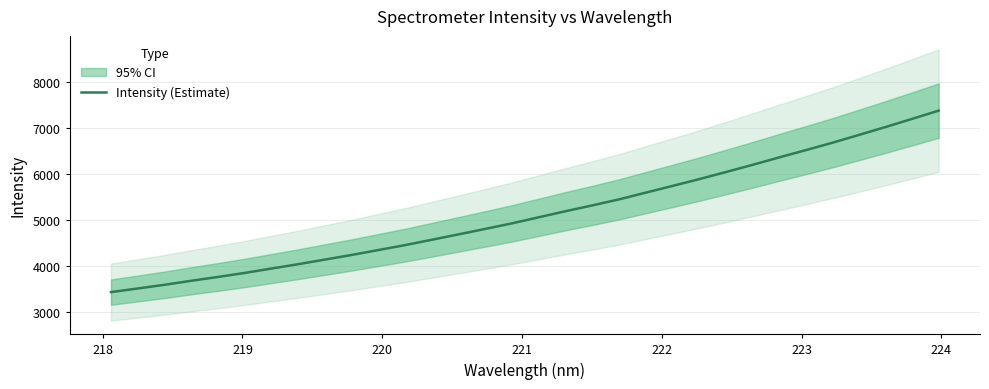

Reading right to left, list all the values displayed in this chart.

7376.0	7196.2	7018.8	6846.8	6676.5	6516.0	6357.9	6196.1	6039.8	5886.1	5739.0	5593.7	5447.7	5317.5	5191.5	5060.3	4929.0	4809.0	4690.4	4573.6	4457.4	4350.6	4244.0	4143.5	4043.7	3949.2	3854.3	3766.9	3684.1	3596.9	3516.9	3438.5